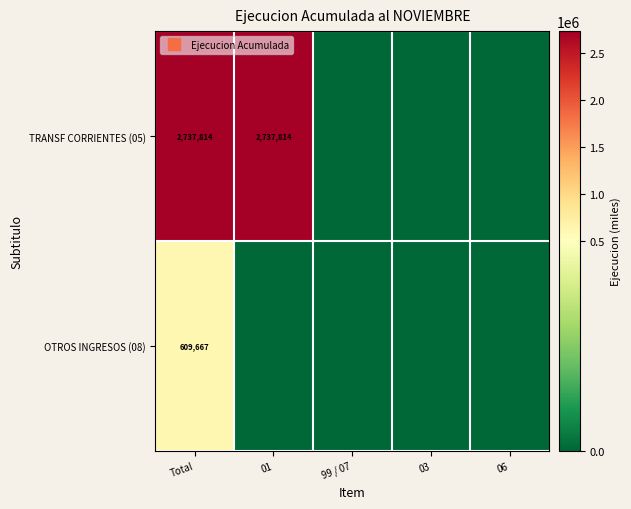

Where is TRANSF CORRIENTES (05) nearest to the value 1368907?

Total